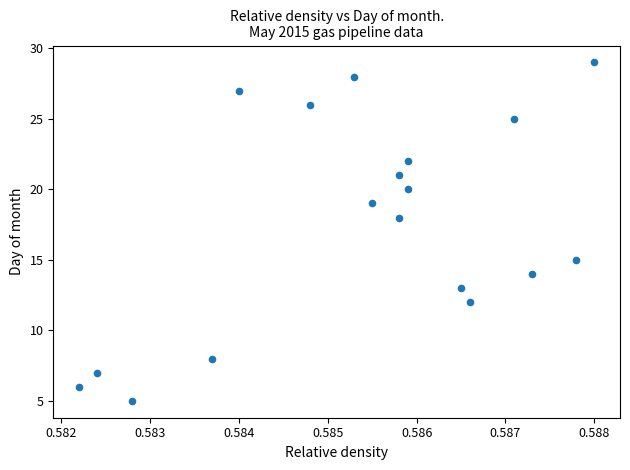

What Y value in the scatter plot is closest to 17?

18